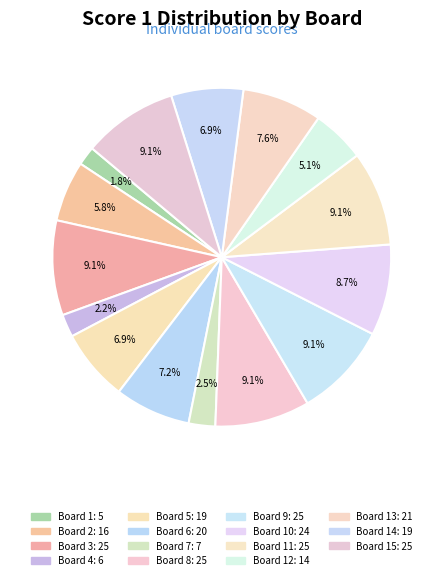

How many segments does this pie chart have?

15